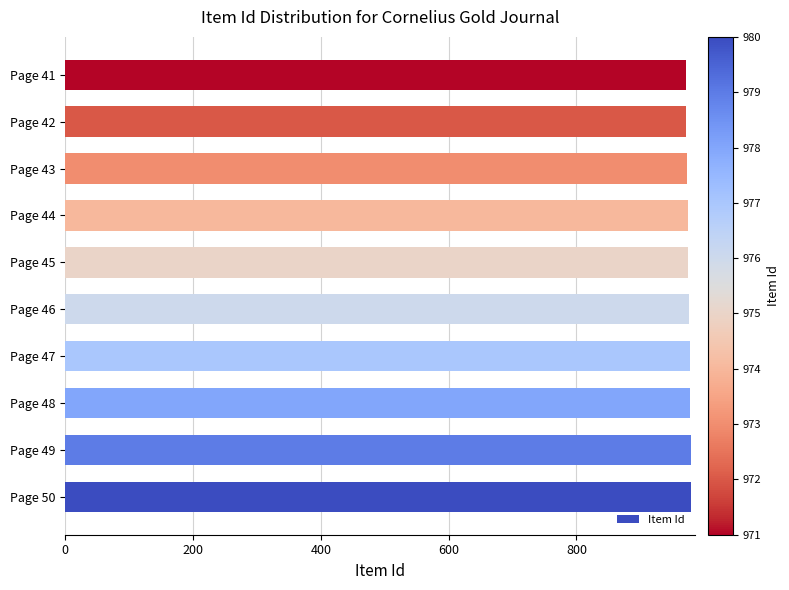

The chart shows a value of 973 at Page 43. True or false?

True